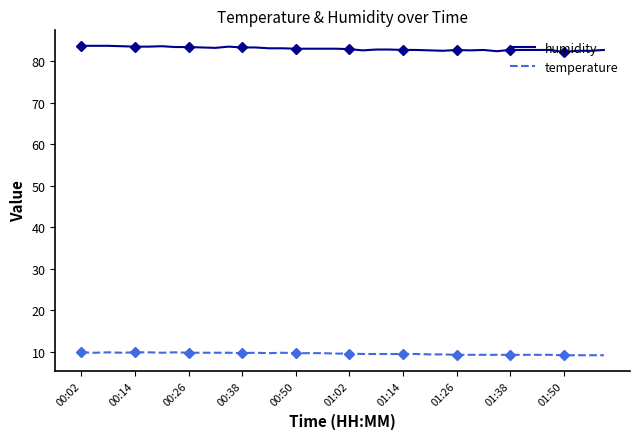

How many lines are shown in the chart?

2